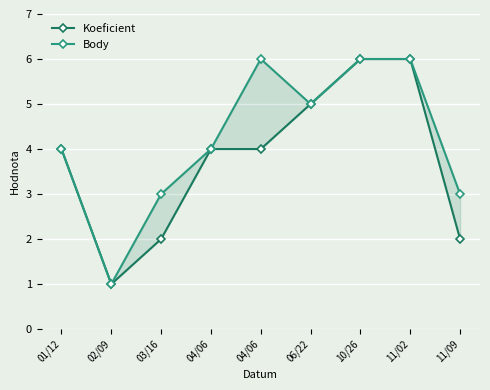

How many Koeficient values are between 2 and 5?

6